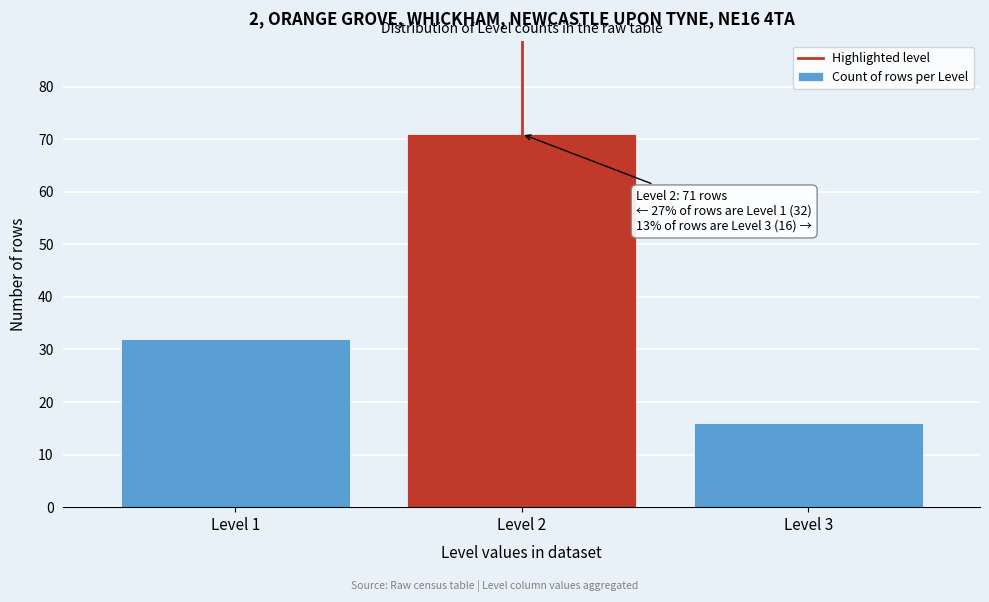

Reading right to left, what are all the values shown in this chart?

Level 3=16	Level 2=71	Level 1=32